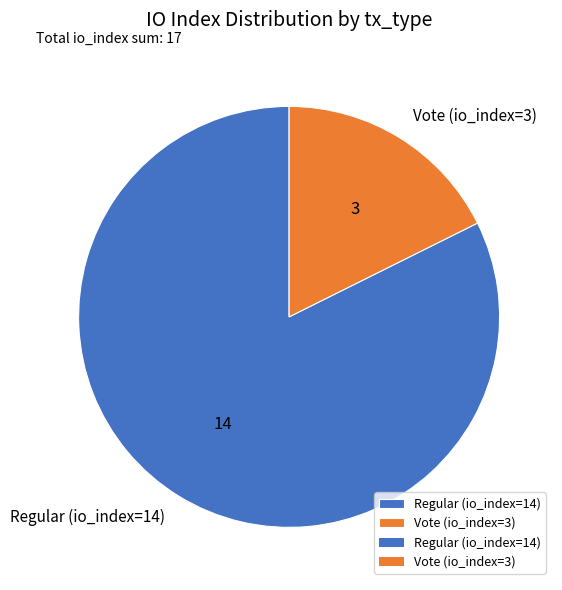

Approximately how many times larger is the value at Vote (io_index=3) compared to Regular (io_index=14)?

0.2